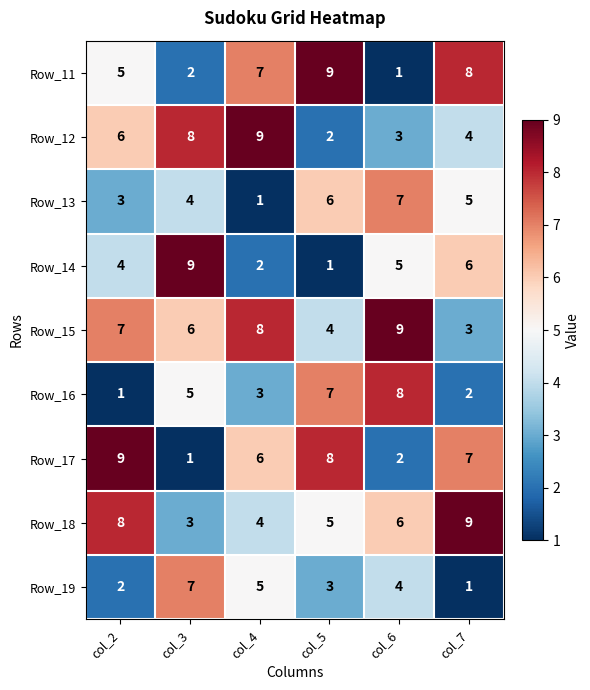

What is the smallest value displayed?

1